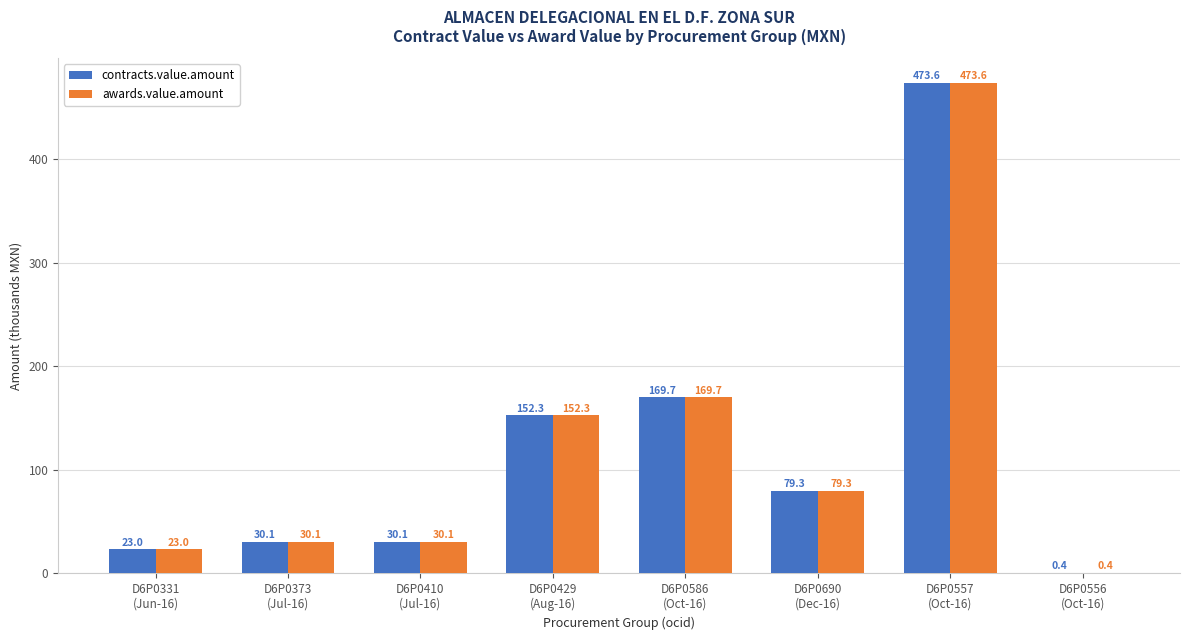

Reading right to left, transcribe all the data shown in this chart.

contracts.value.amount: 0.4	473.6	79.3	169.7	152.3	30.1	30.1	23.0
awards.value.amount: 0.4	473.6	79.3	169.7	152.3	30.1	30.1	23.0